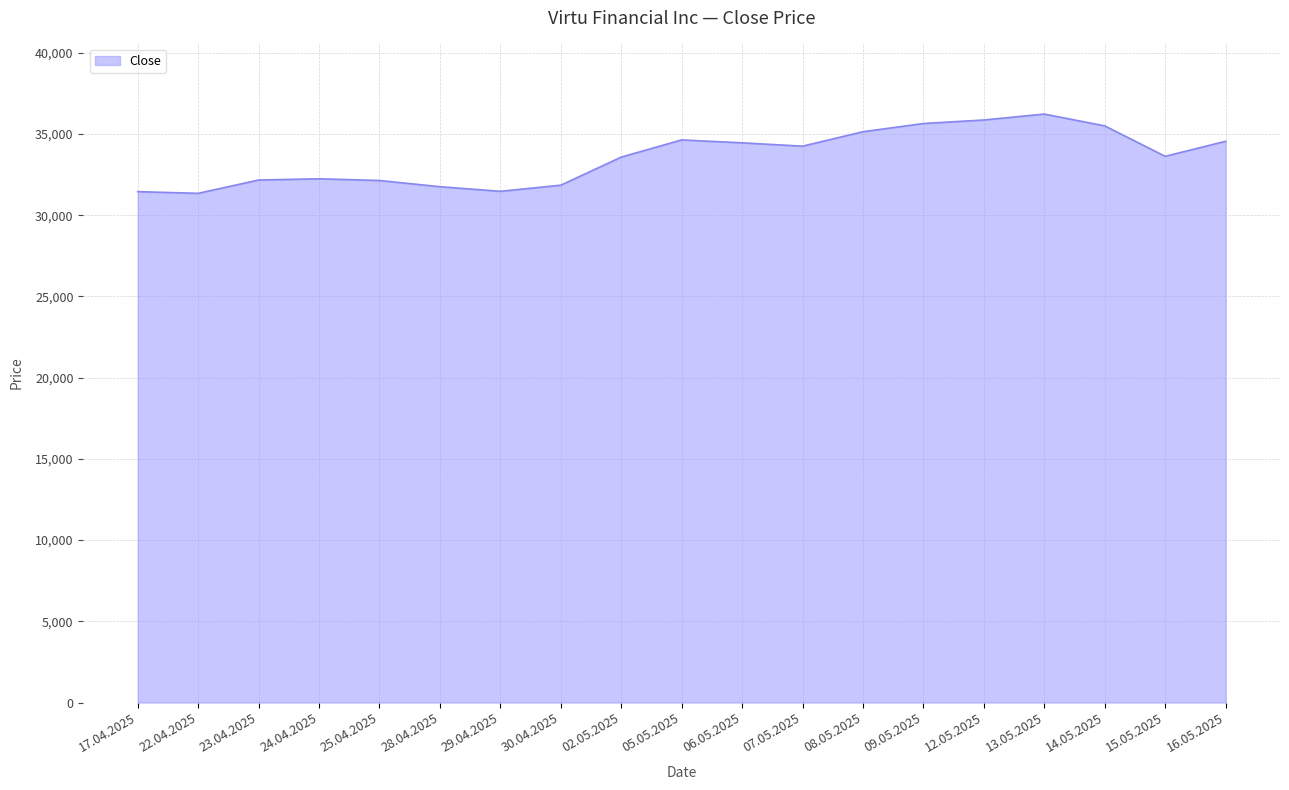

True or false: the data shows 14711 at 17.04.2025.

False